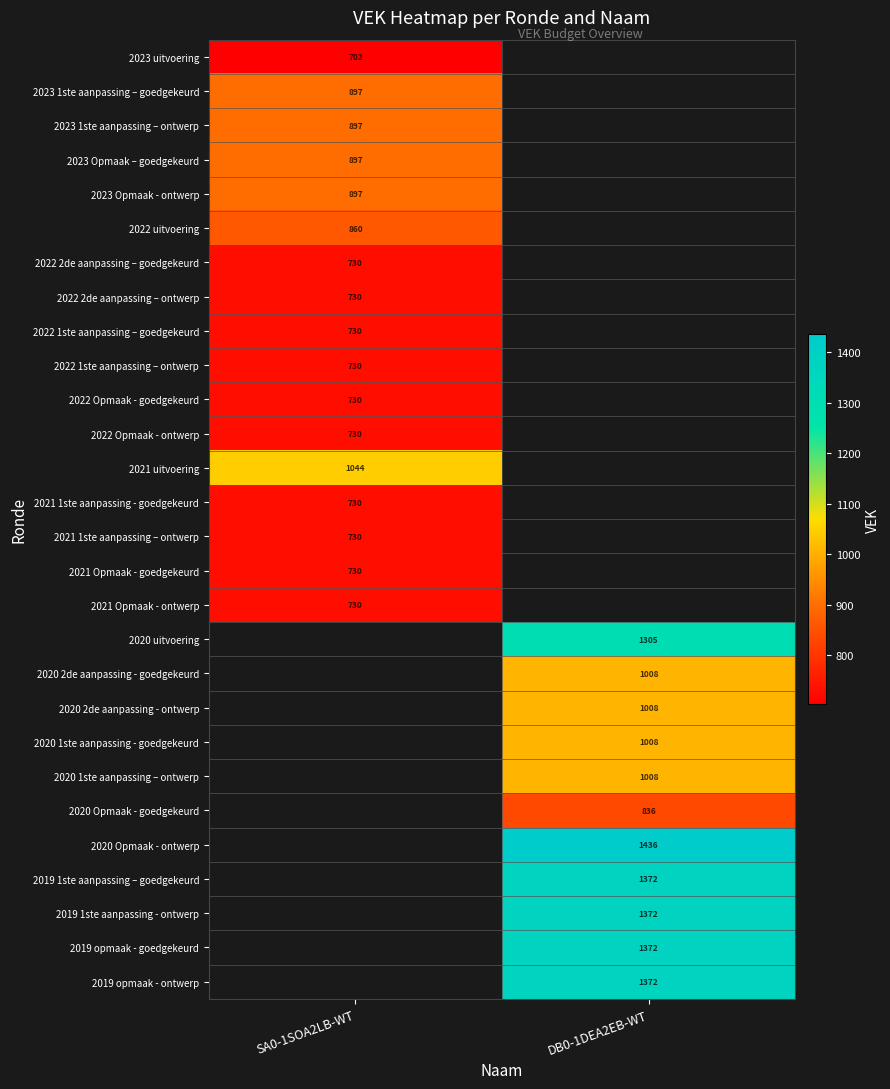

Is it true that 2023 Opmaak - ontwerp equals 897 at SA0-1SOA2LB-WT?

True